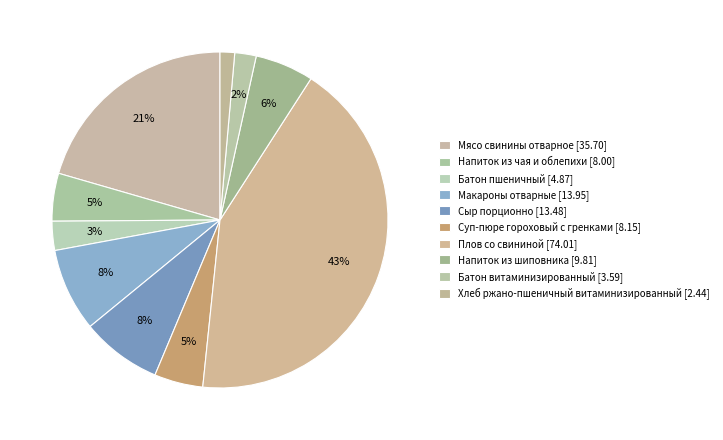

Count the number of slices in the pie.

10